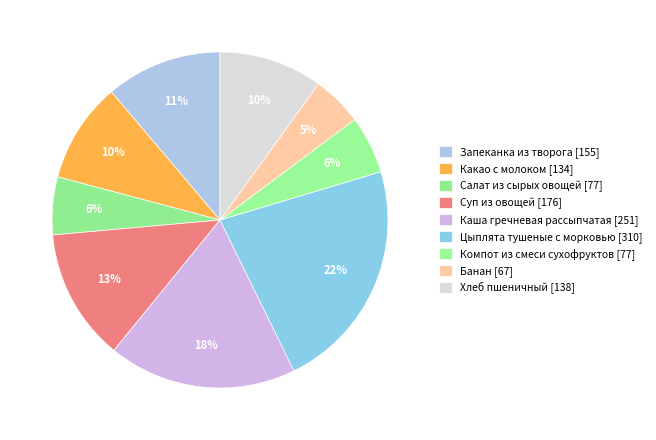

What percentage do Запеканка из творога and Суп из овощей together represent?

23.9%